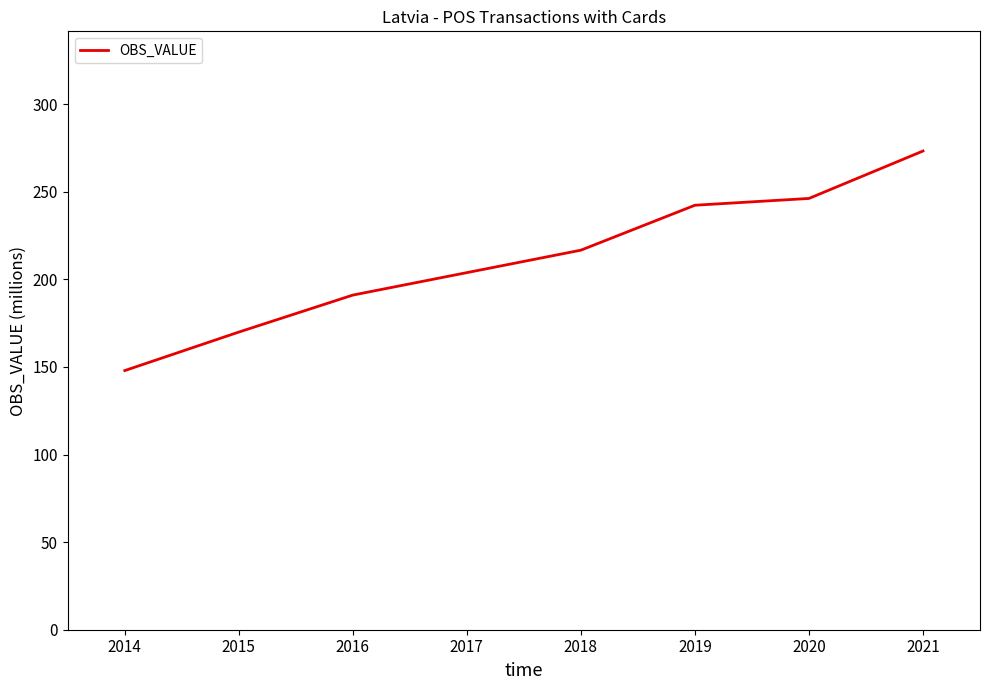

What is the sum of all values?

1487.1